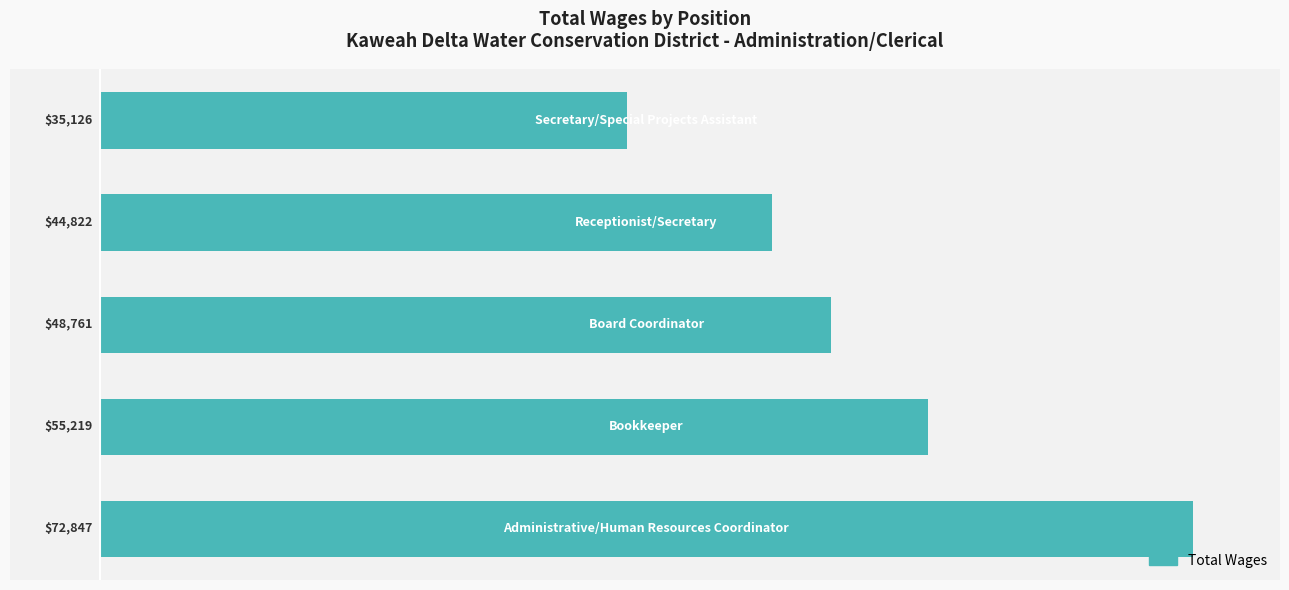

What is the sum of all values?

256775